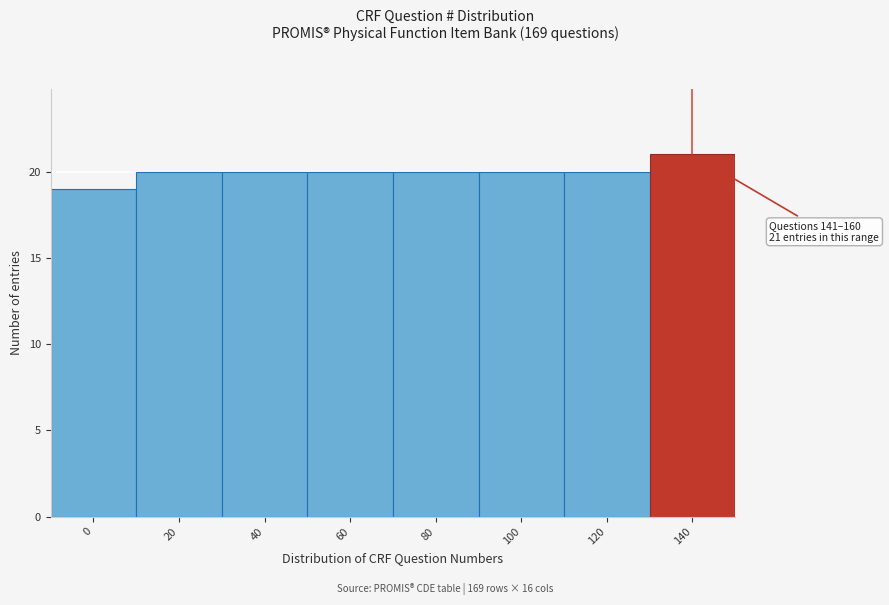

Reading left to right, transcribe all the data shown in this chart.

0=19	20=20	40=20	60=20	80=20	100=20	120=20	140=21